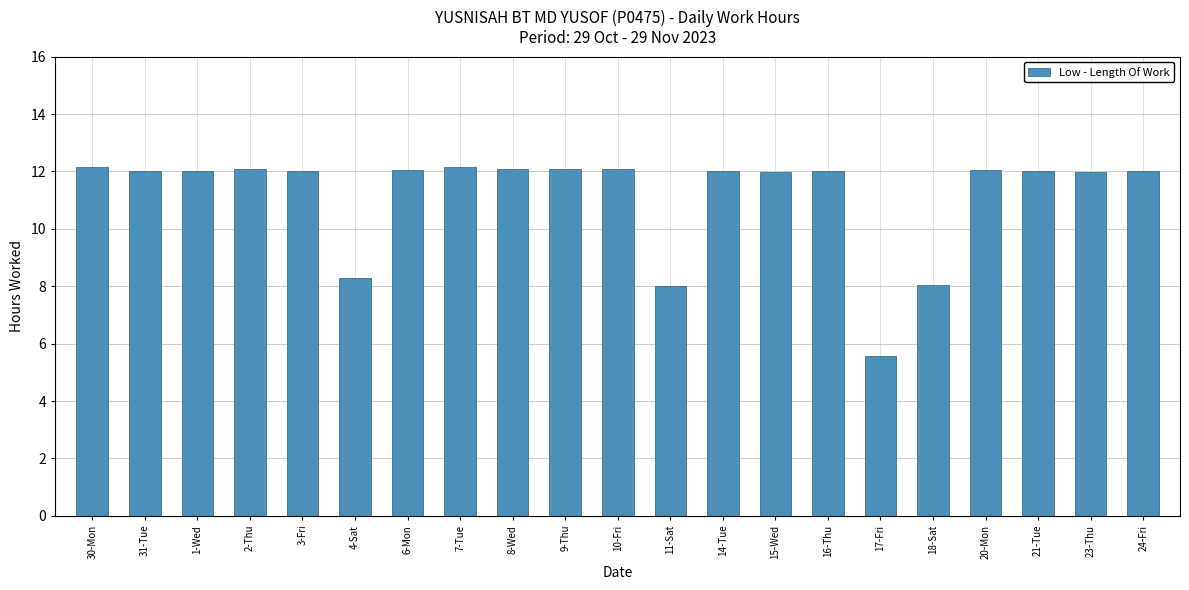

What is the difference between the maximum and minimum values?

6.6